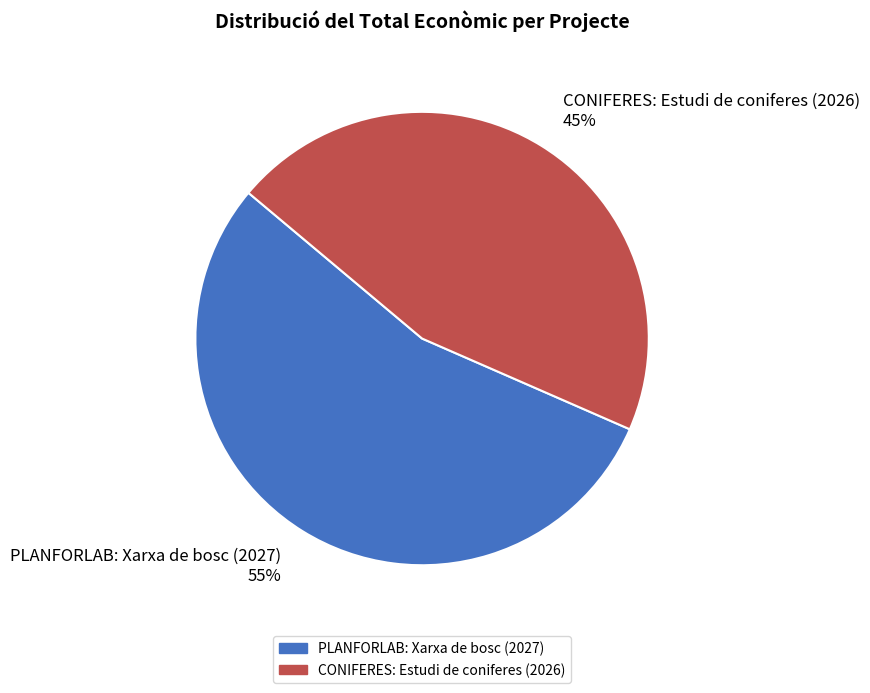

What is the majority slice?

PLANFORLAB: Xarxa de bosc (2027)